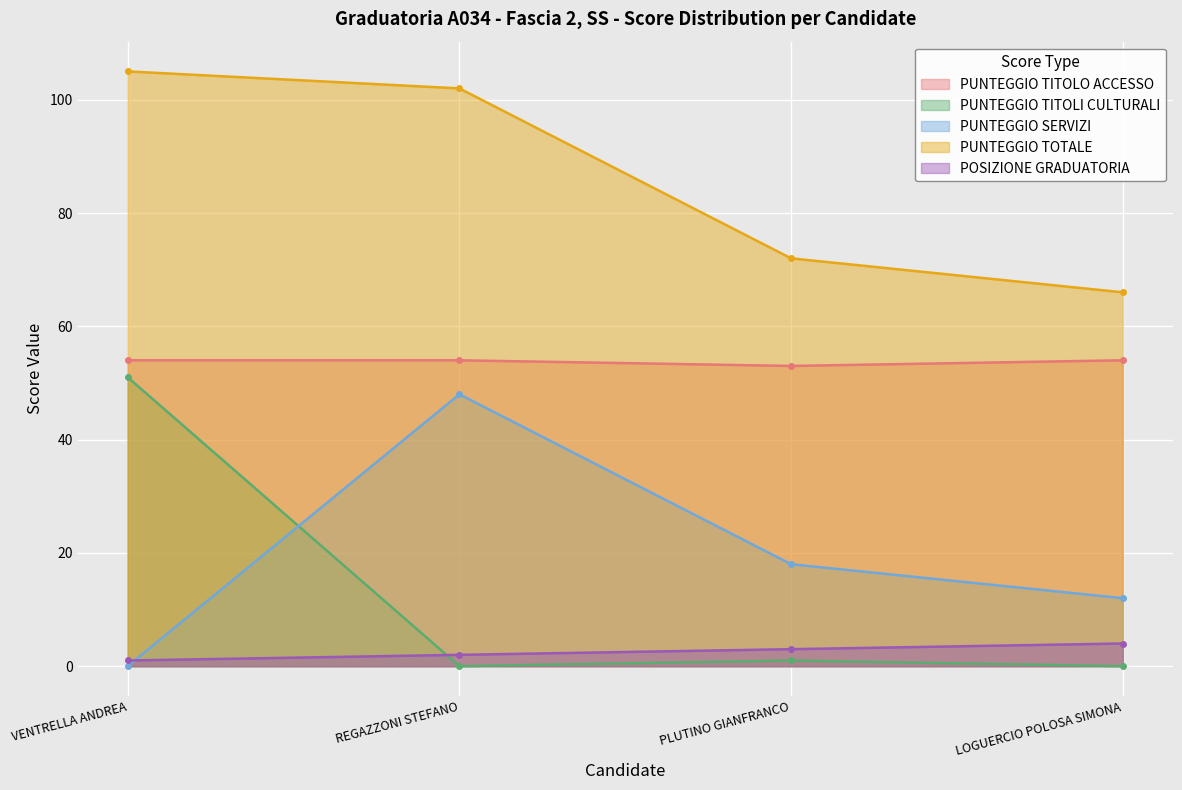

How many data points in PUNTEGGIO TOTALE are less than 102?

2